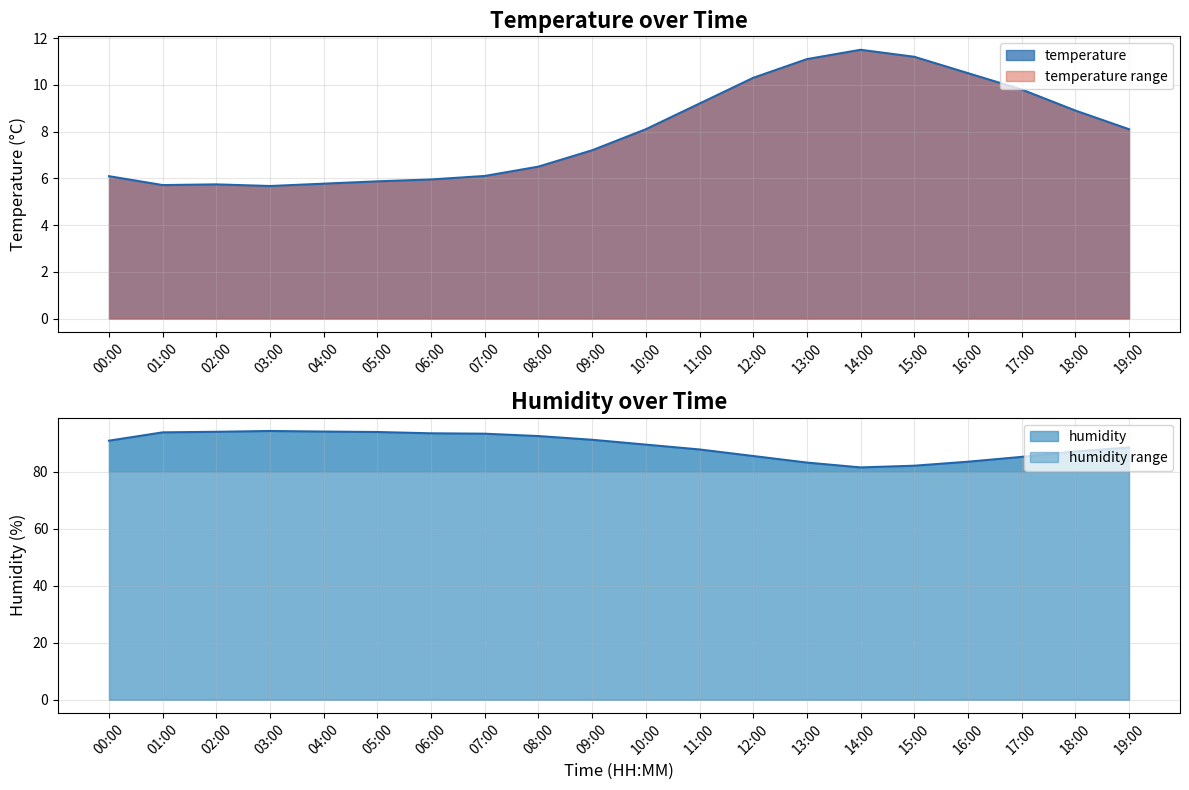

What is the sum of the temperature values at 00:00 and 05:00?

12.0